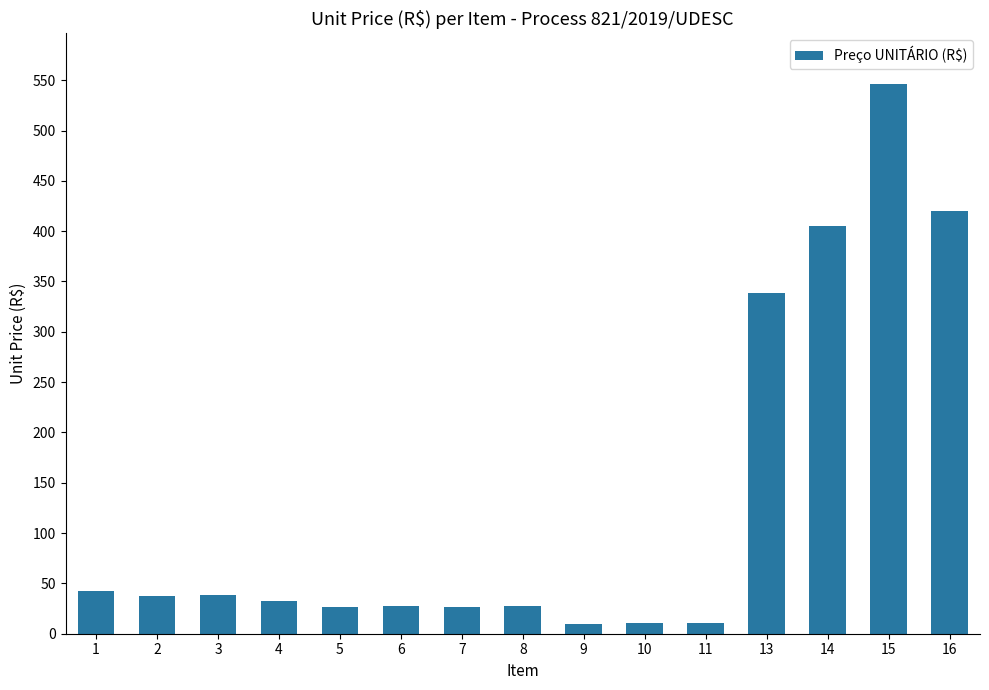

The value at 6 is 28.0. True or false?

True